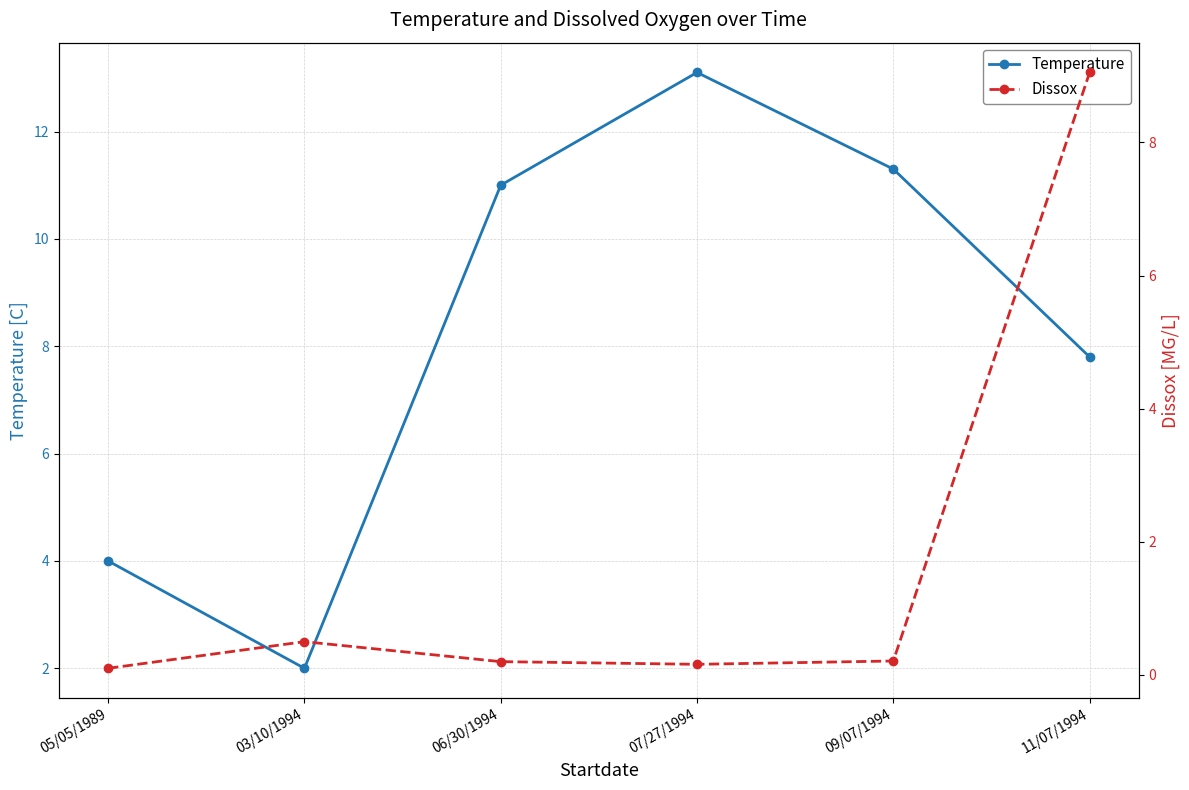

How many intersections are there between Dissox and Temperature?

1